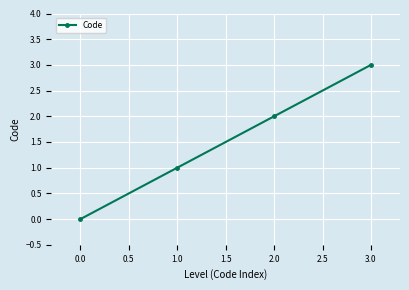

List the labels in order of value, largest first.

3.0, 2.0, 1.0, 0.0